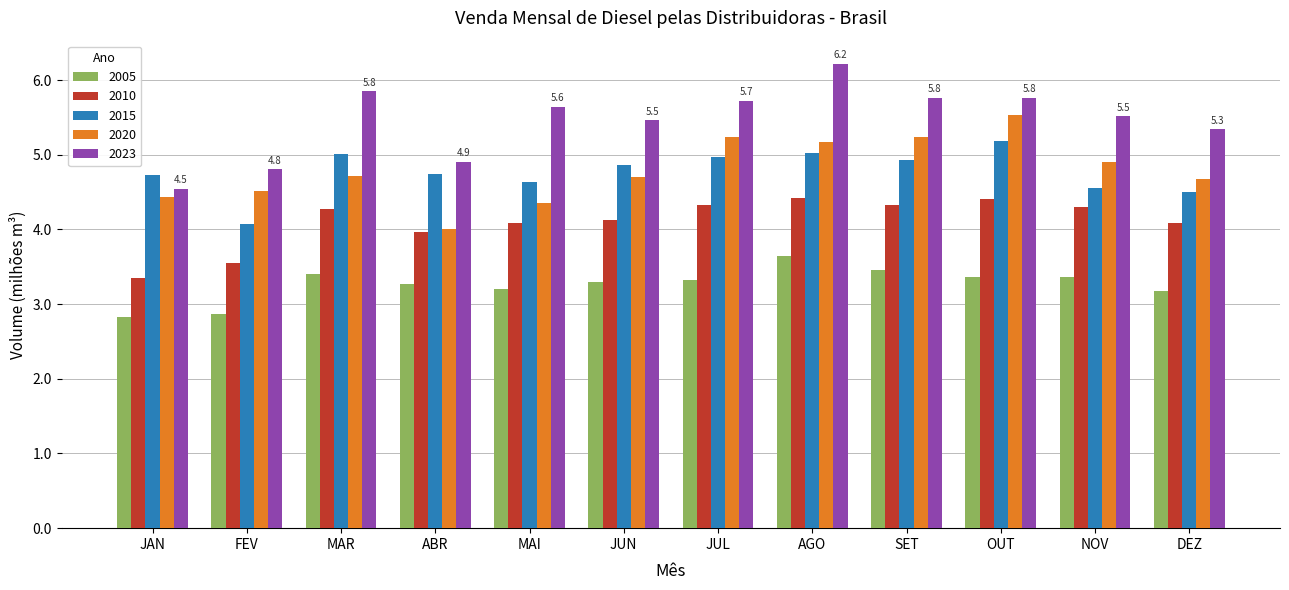

At how many categories does at least one series exceed 3?

12